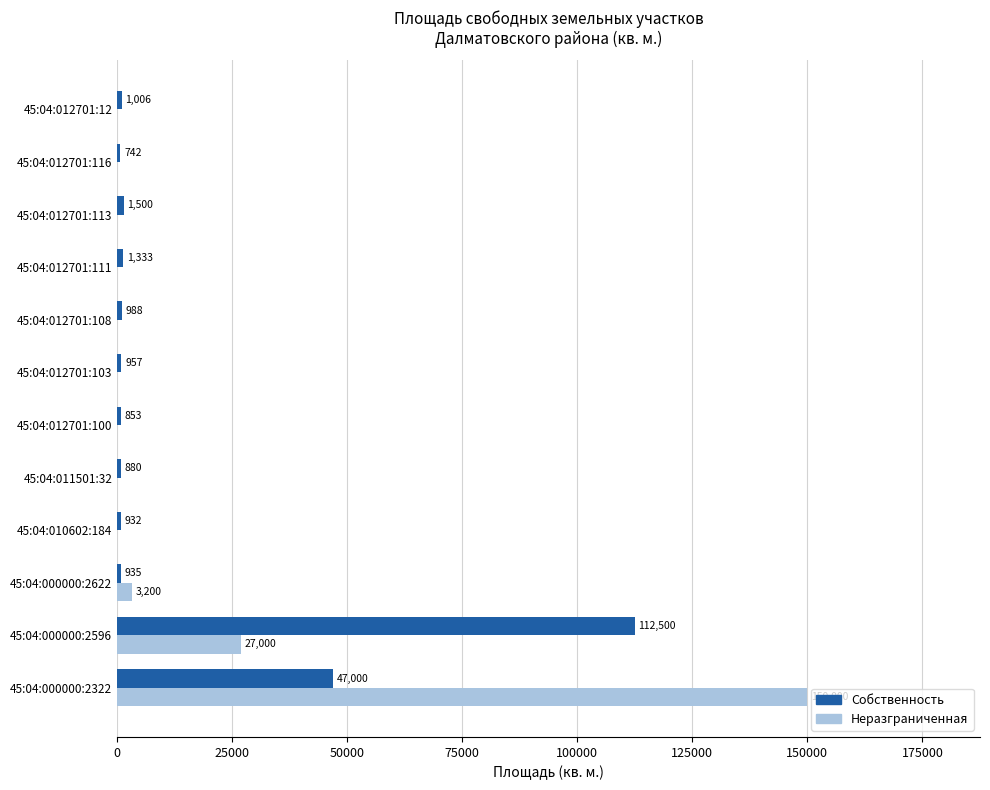

The Неразграниченная series shows 3200 at 45:04:000000:2622. True or false?

True